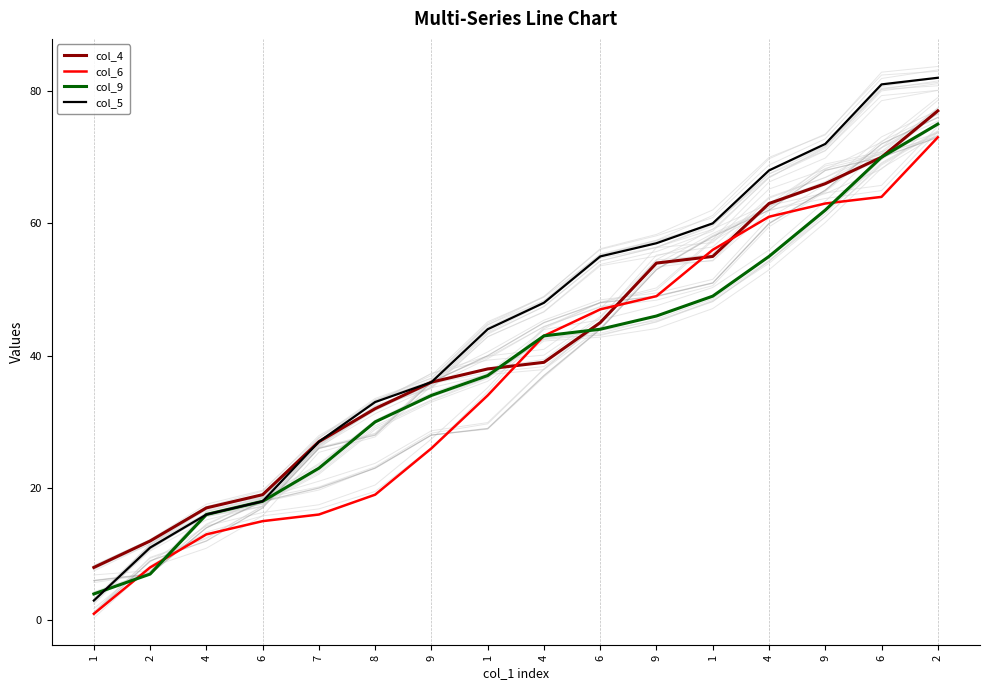

At which label does col_9 first exceed 43?

6